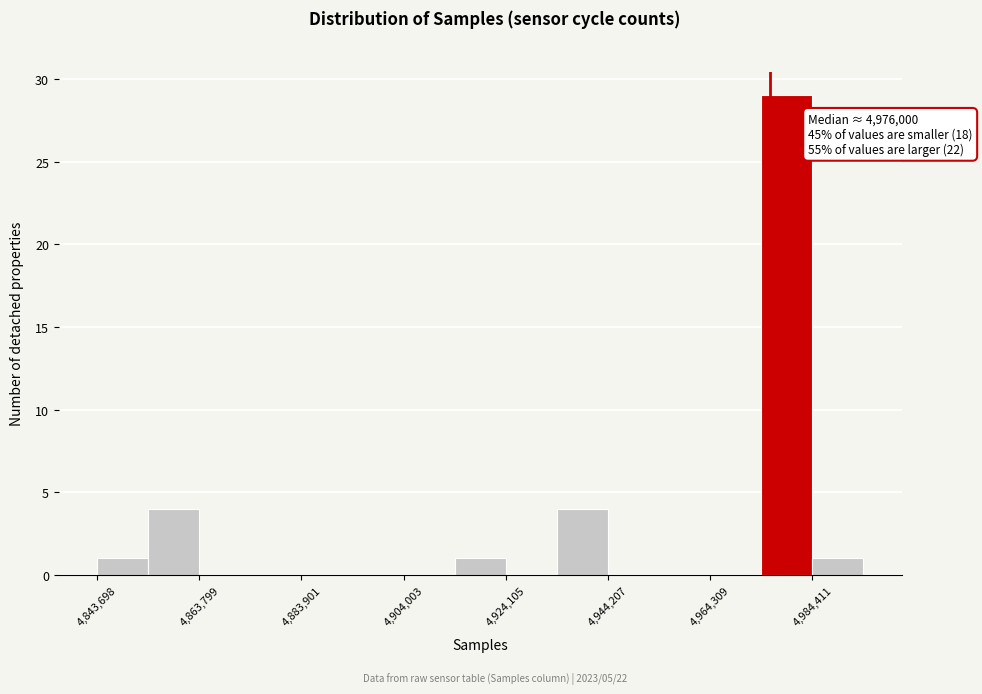

Read against the x-axis, roughly where is the centre of the tallest bar?

4980000